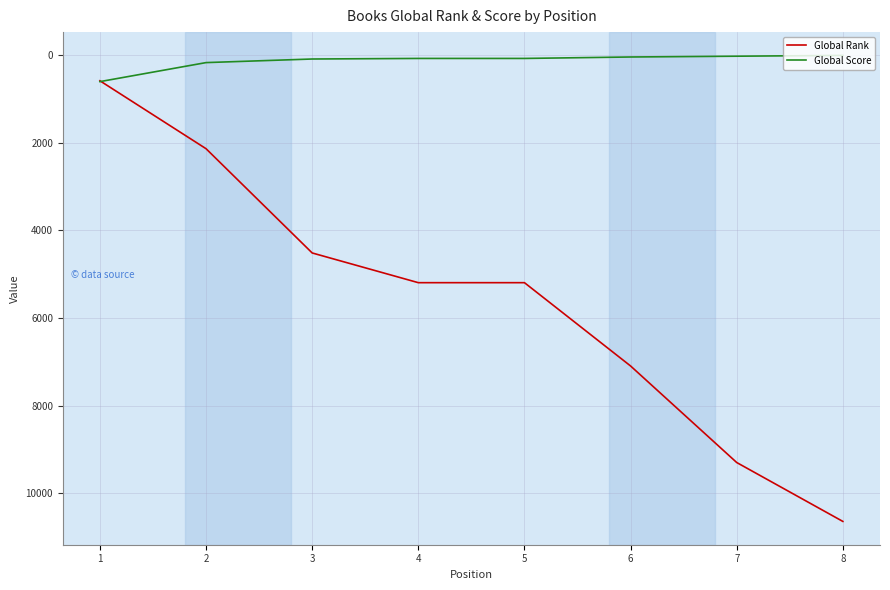

Where do Global Score and Global Rank first cross each other?

1 and 2